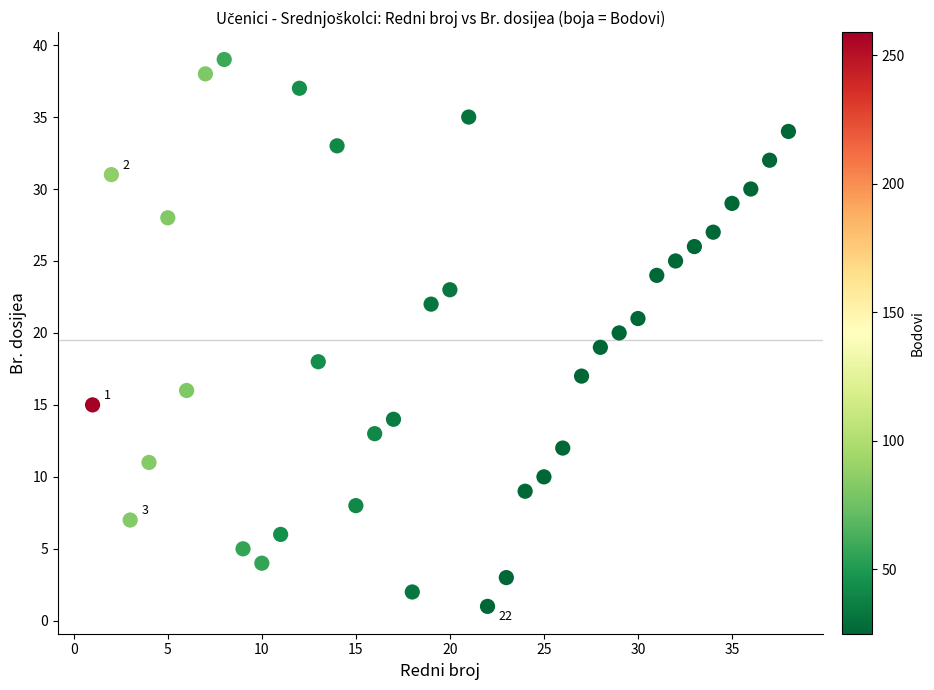

What is the range of X values (max minus min)?

37